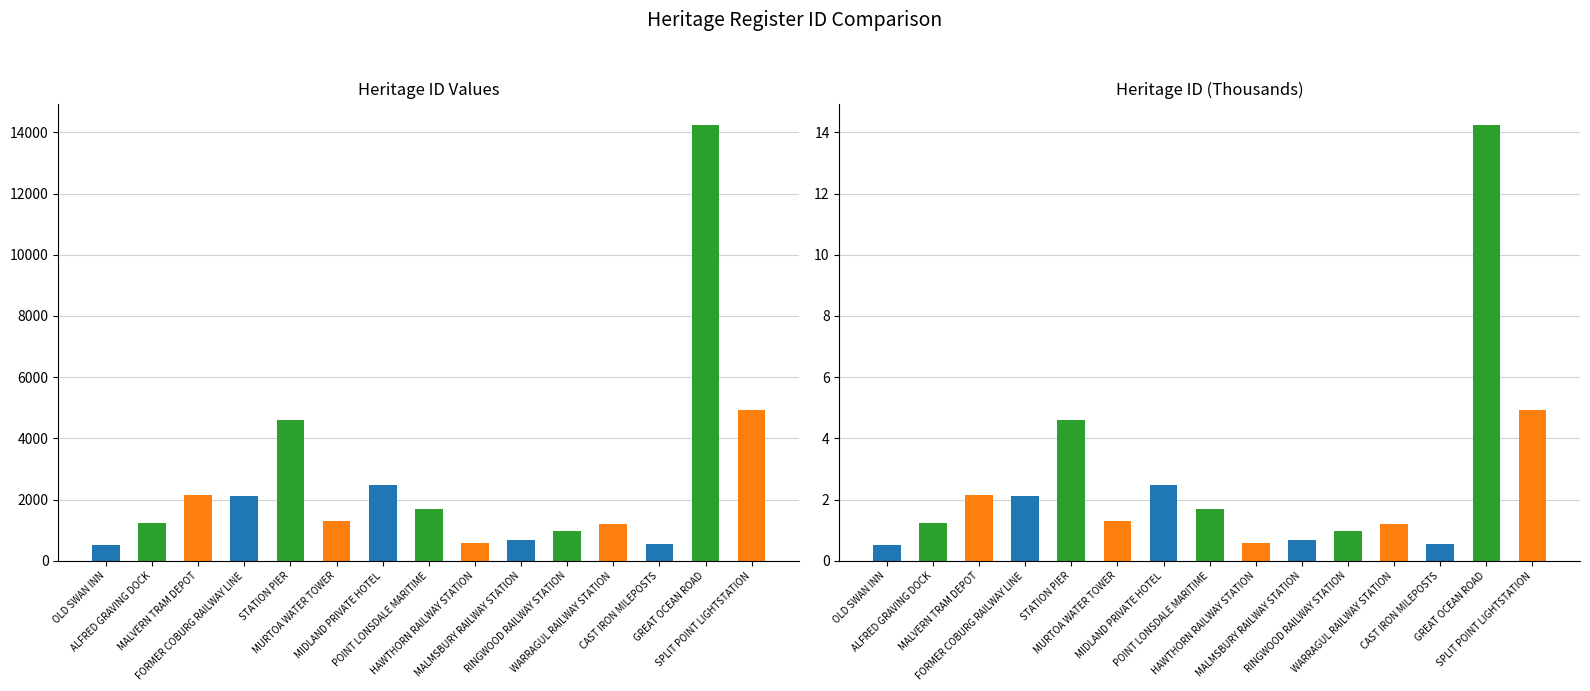

What is the sum of all values?

39252